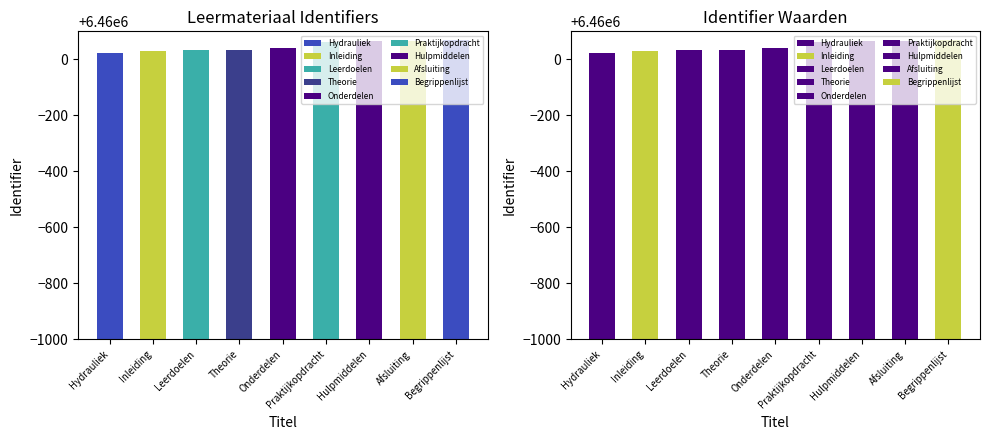

What position from the left is Onderdelen?

5